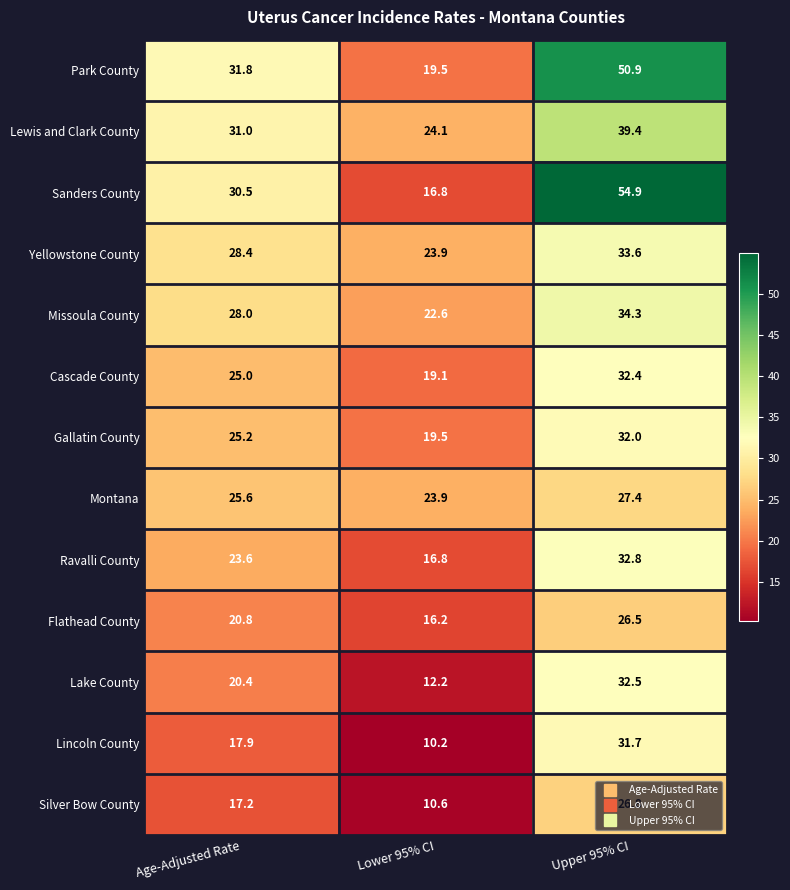

At which category does the chart reach its minimum across all series?

Lower 95% CI